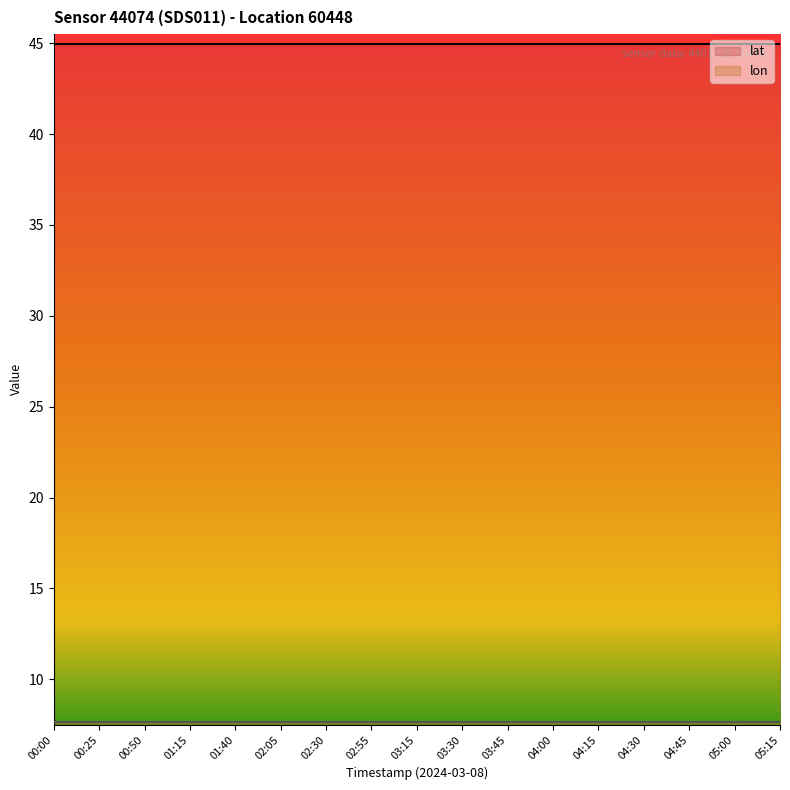

At which category does the chart reach its peak across all series?

00:00